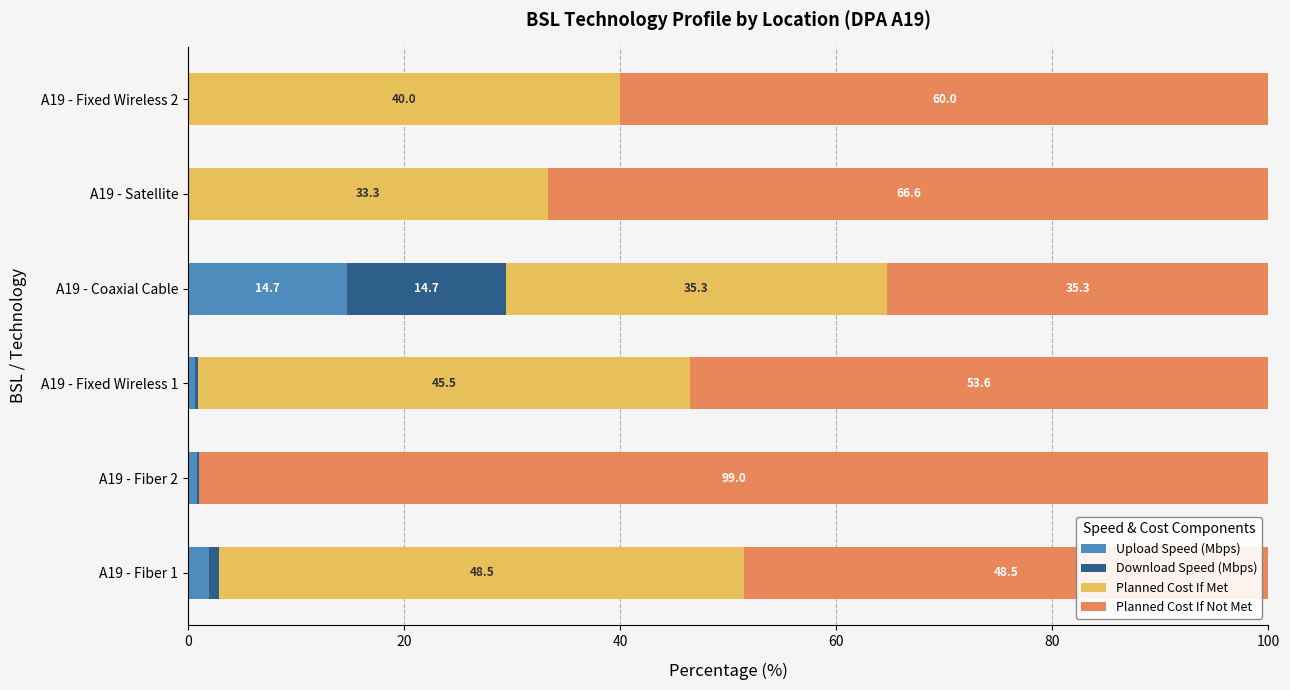

Which category has the highest value in the Upload Speed (Mbps) series?

A19 - Coaxial Cable